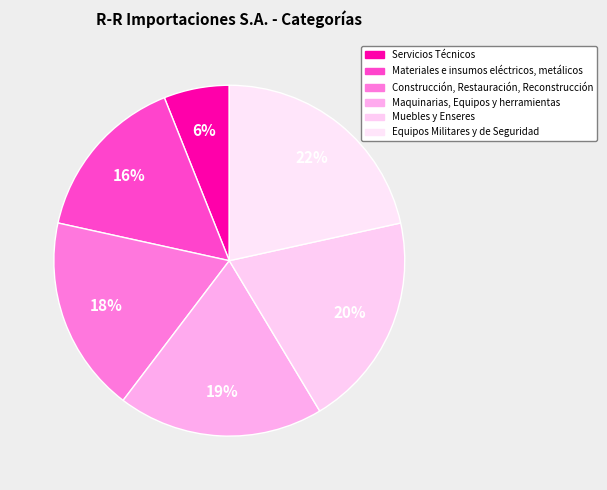

Rank the categories by value from highest to lowest.

Equipos Militares y de Seguridad, Muebles y Enseres, Maquinarias, Equipos y herramientas, Construcción, Restauración, Reconstrucción, Materiales e insumos eléctricos, metálicos, Servicios Técnicos